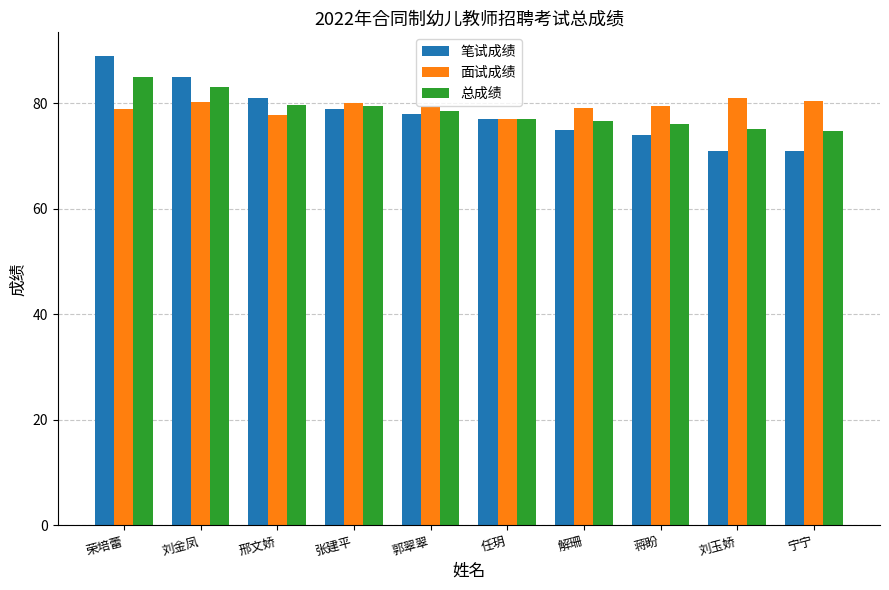

How many data points does each series have?

10